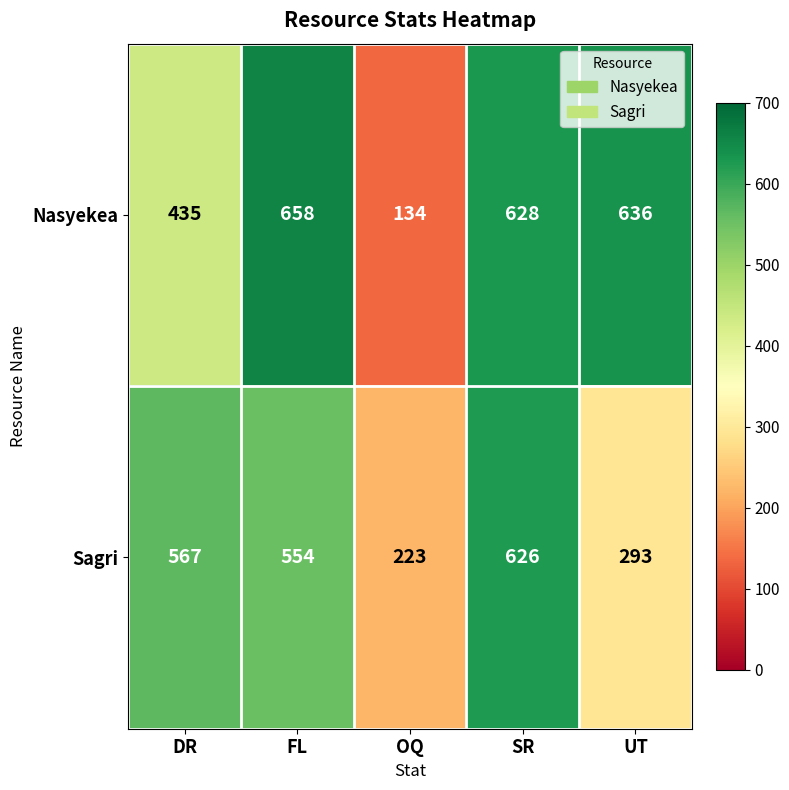

What is the difference between the Sagri values at OQ and UT?

70